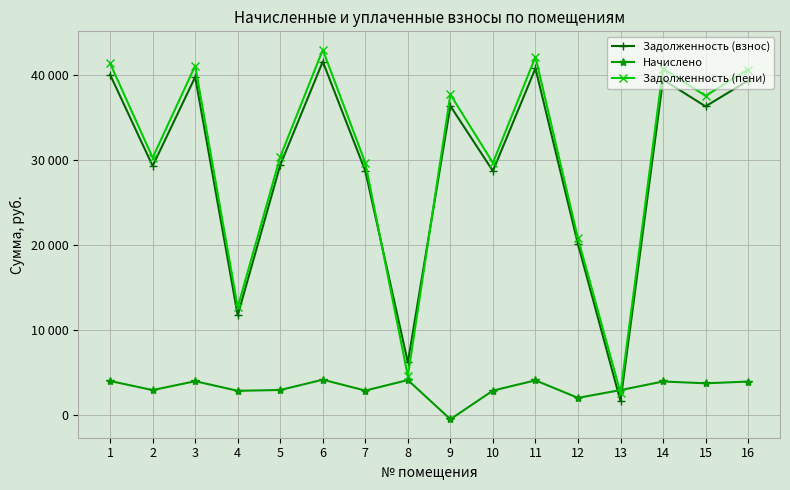

What are all the series names shown in the legend?

Задолженность (взнос), Начислено, Задолженность (пени)